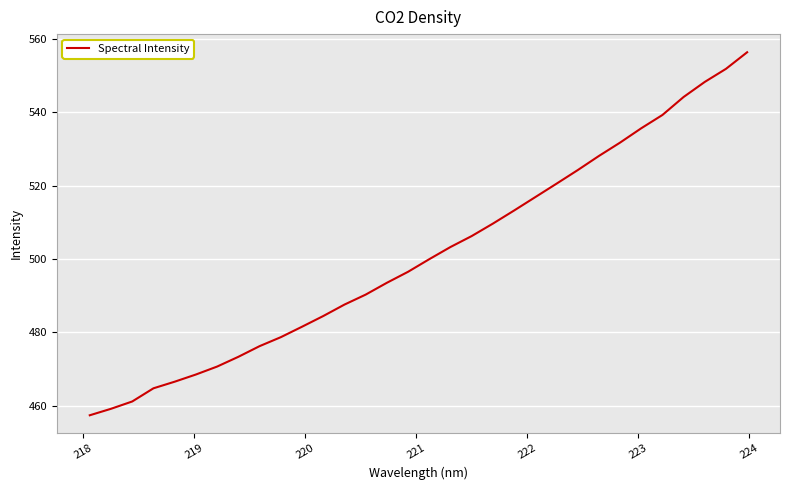

True or false: there are more than 0 points higher than both neighbors.

False